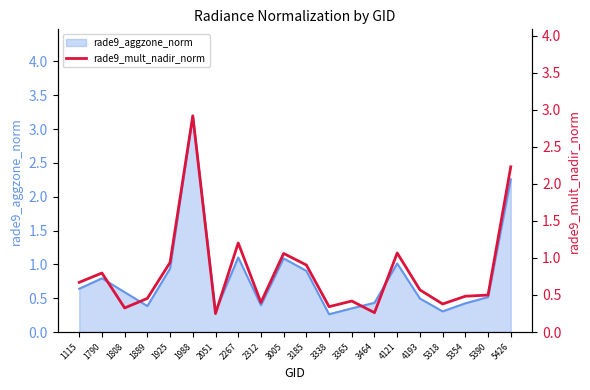

True or false: the data has more than 0 interior local peaks.

True